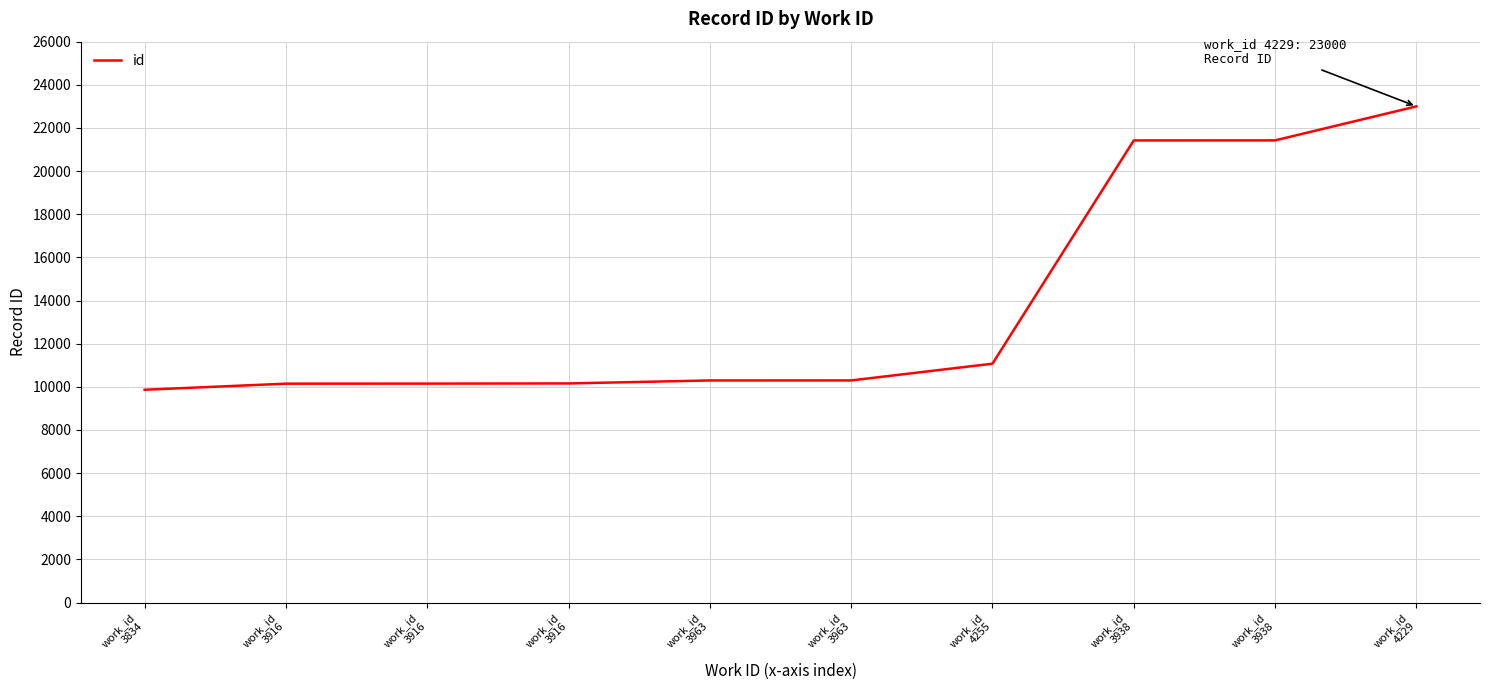

True or false: the data has more than 0 interior local peaks.

False